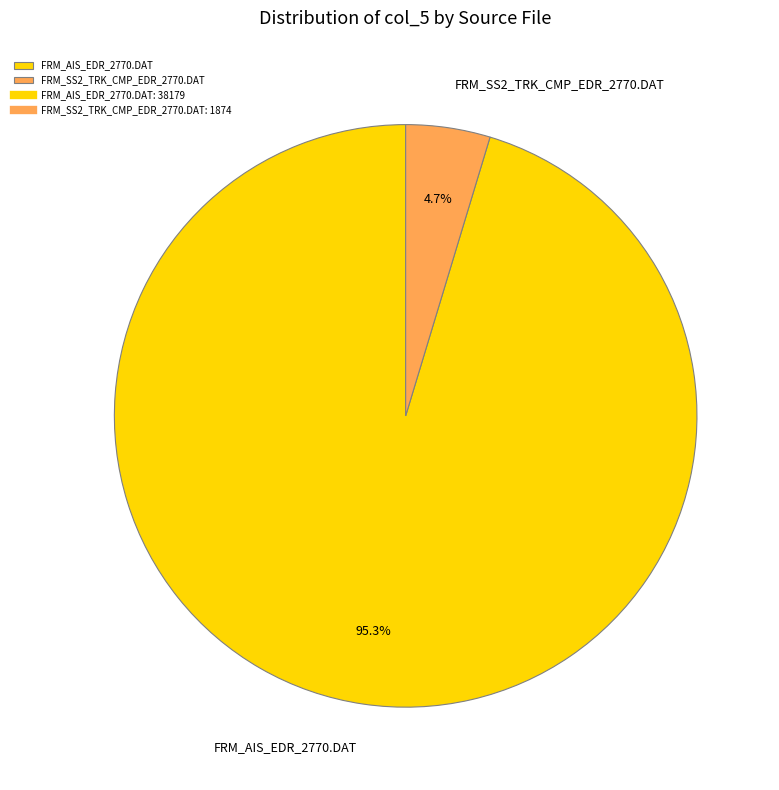

Which category has the smallest portion of the pie?

FRM_SS2_TRK_CMP_EDR_2770.DAT